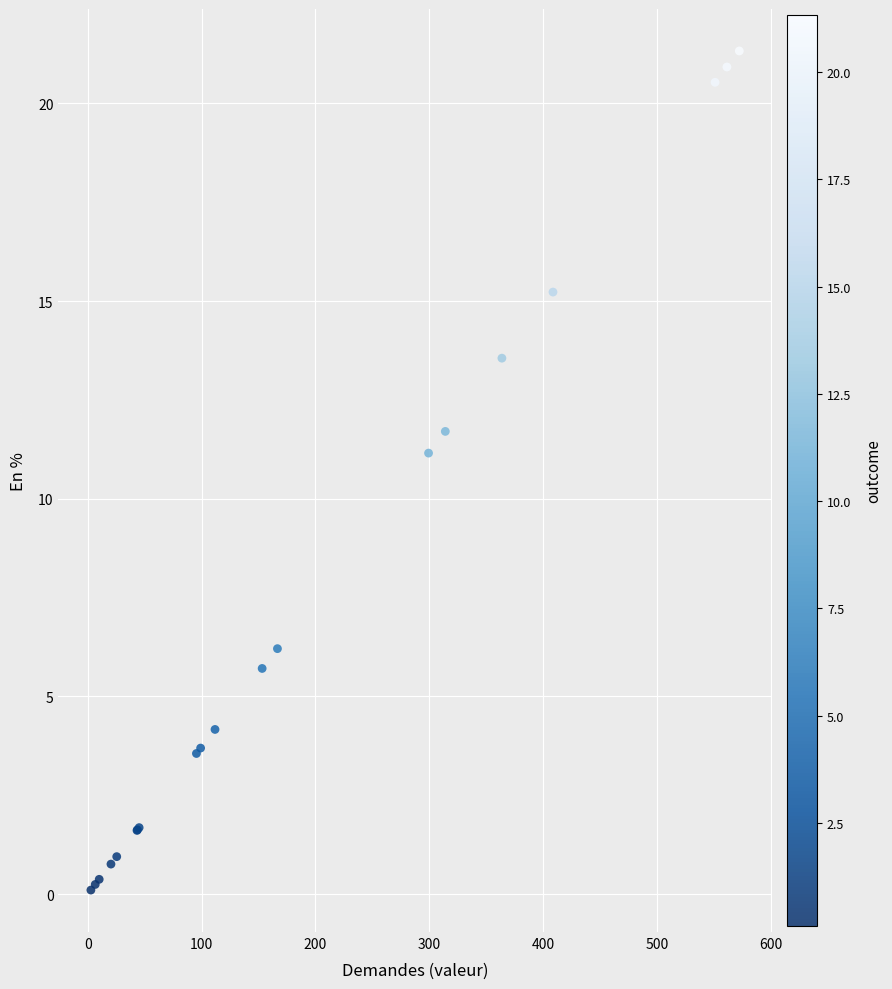

What Y value in the scatter plot is closest to 10?

11.2